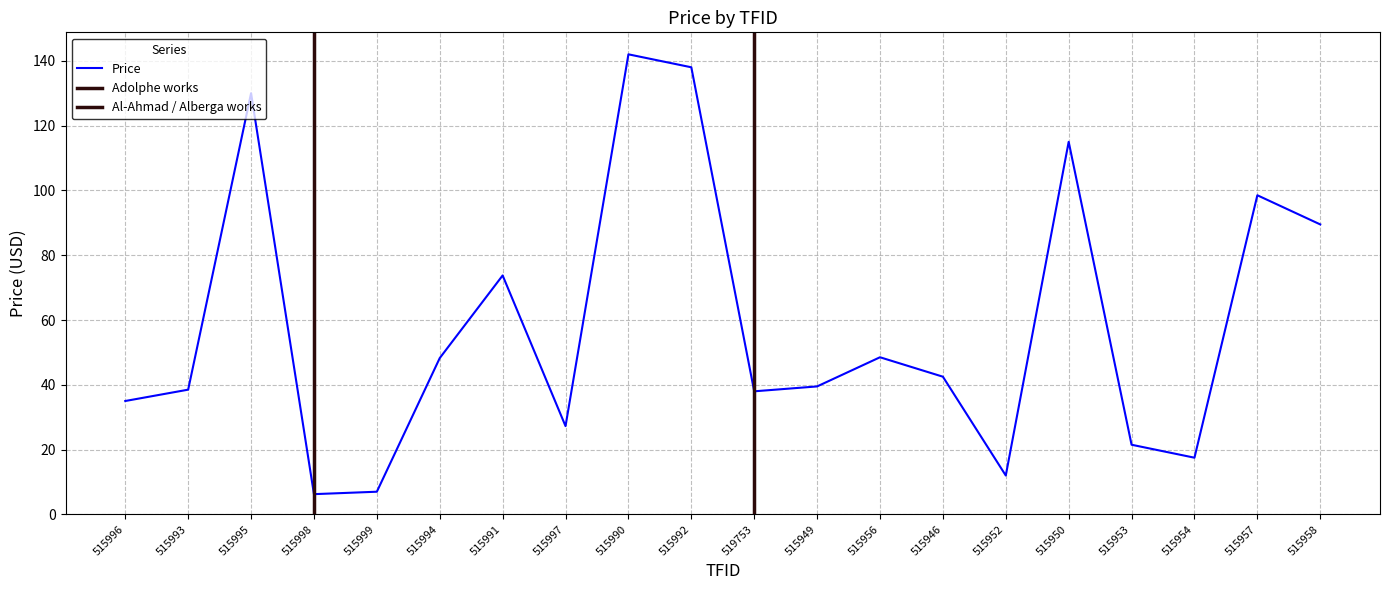

How many lines are shown in the chart?

1